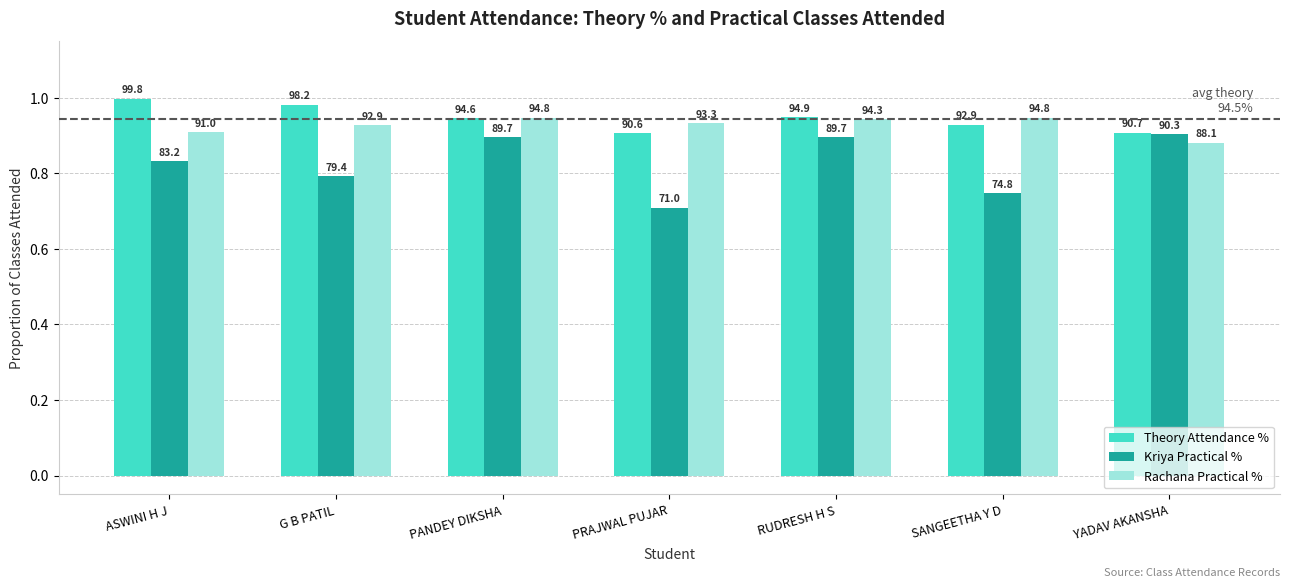

True or false: Theory Attendance % has a value of 1.2 at YADAV AKANSHA.

False